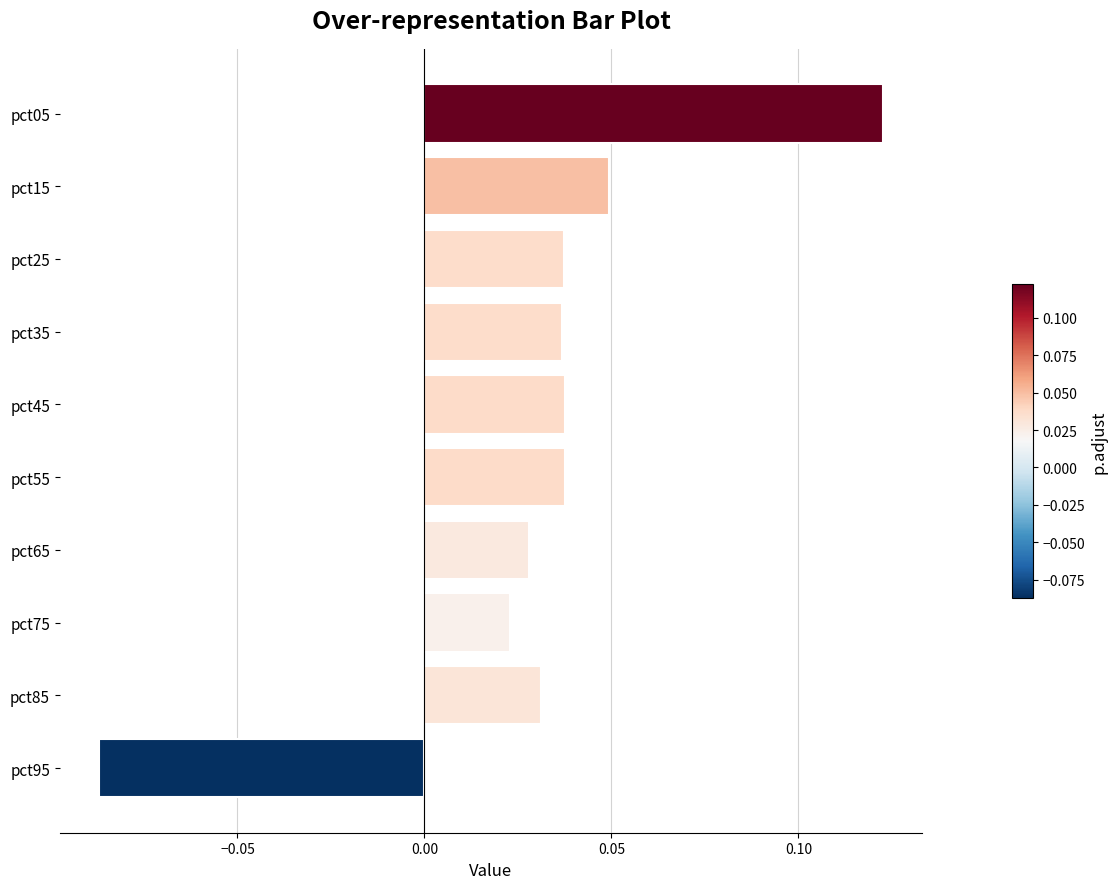

At which category does the chart reach its peak across all series?

pct05